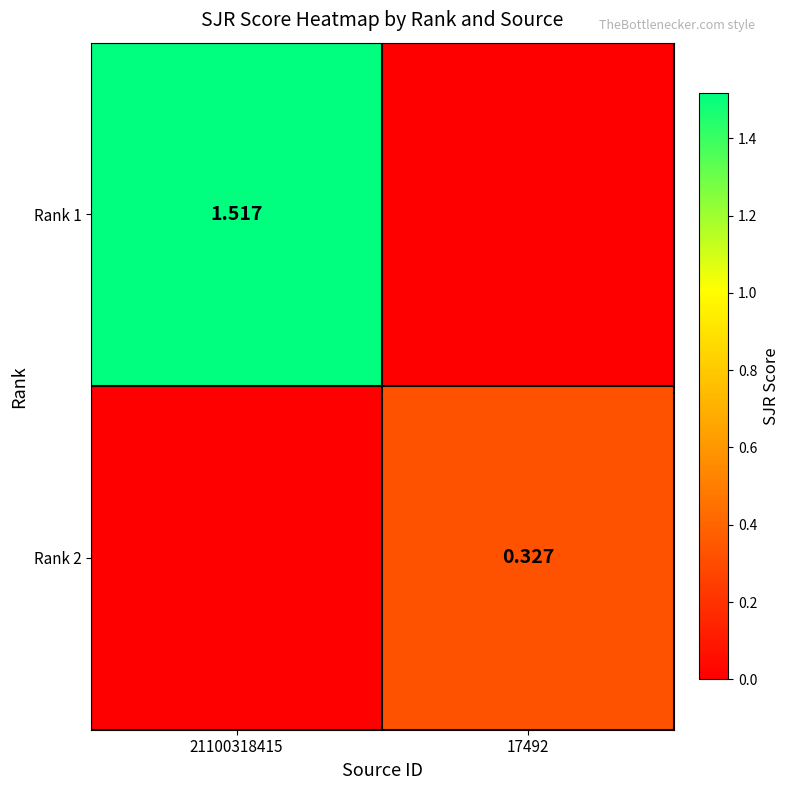

Rank the series at 17492 from highest to lowest value.

Rank 2, Rank 1